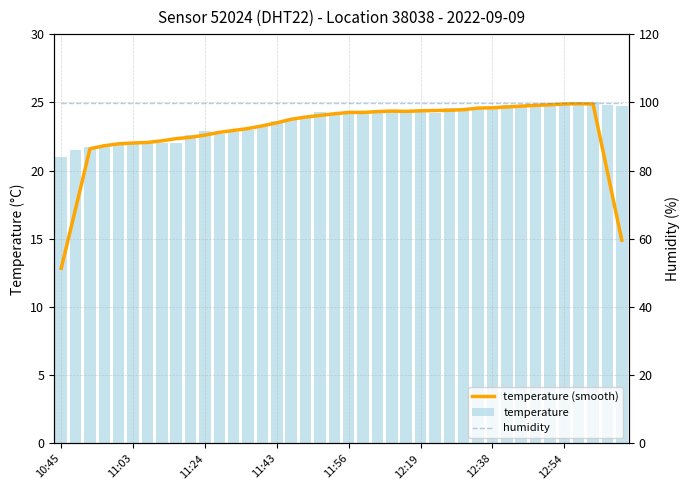

The value of temperature at 12 is 6.9. True or false?

False